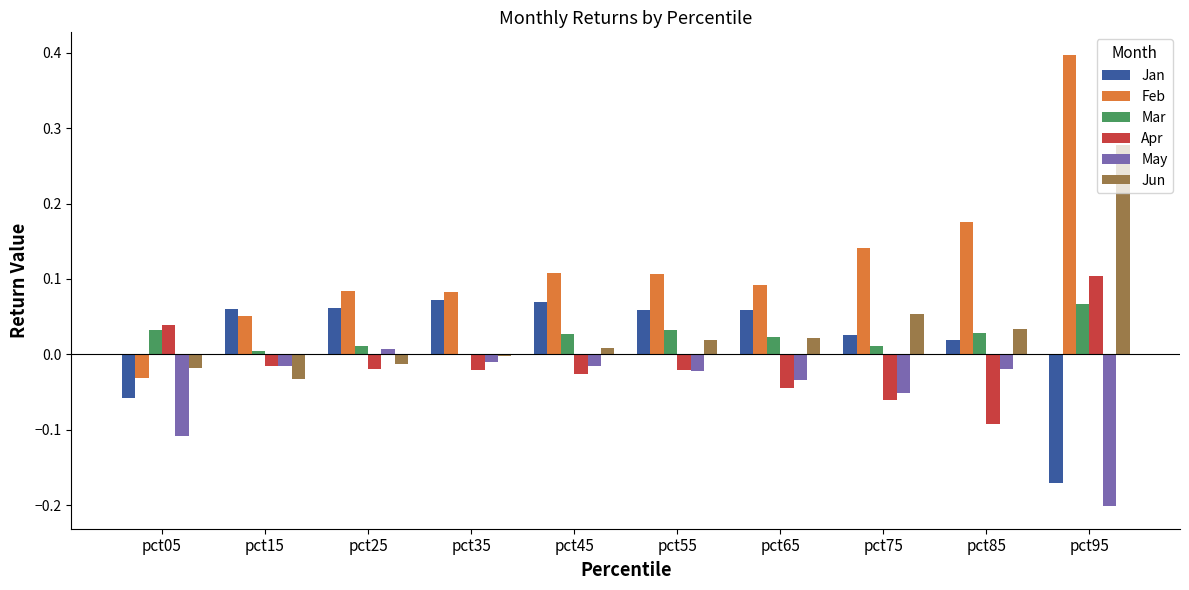

Between pct05 and pct85, which series saw the biggest shift?

Feb